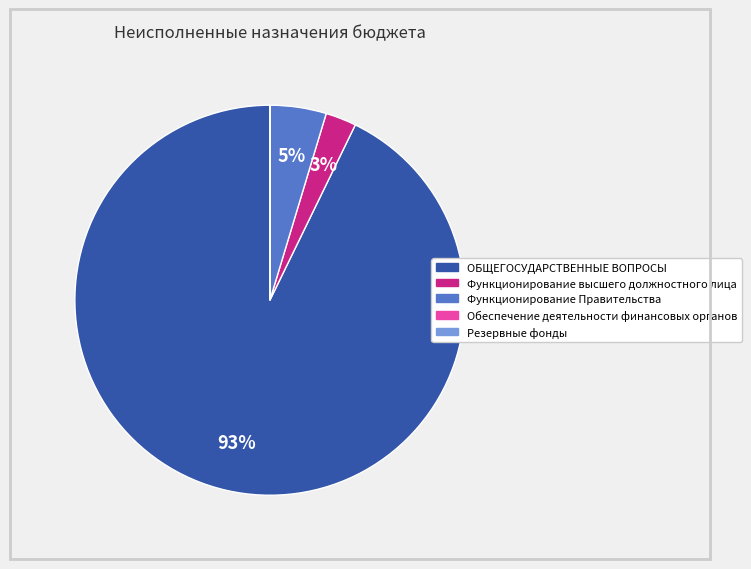

Is there a majority slice in this chart?

Yes